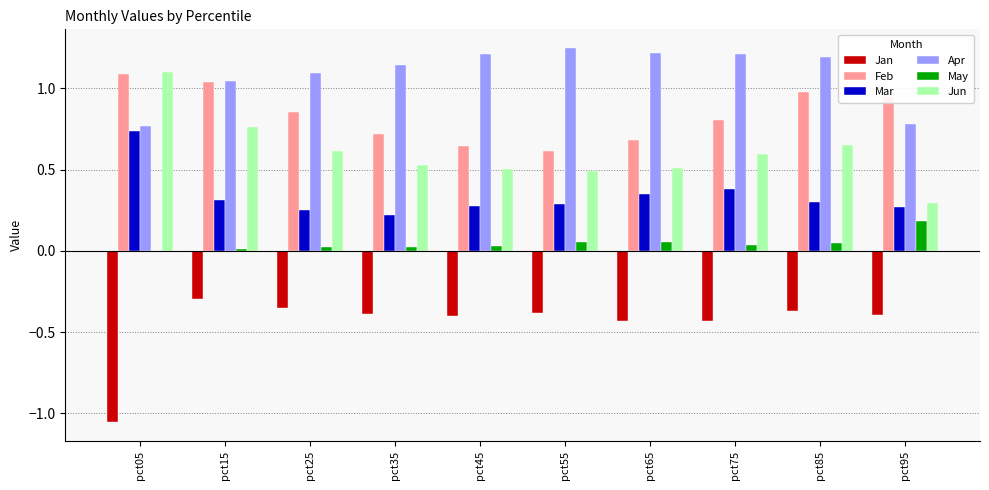

The value of Mar at pct15 is 0.2. True or false?

False